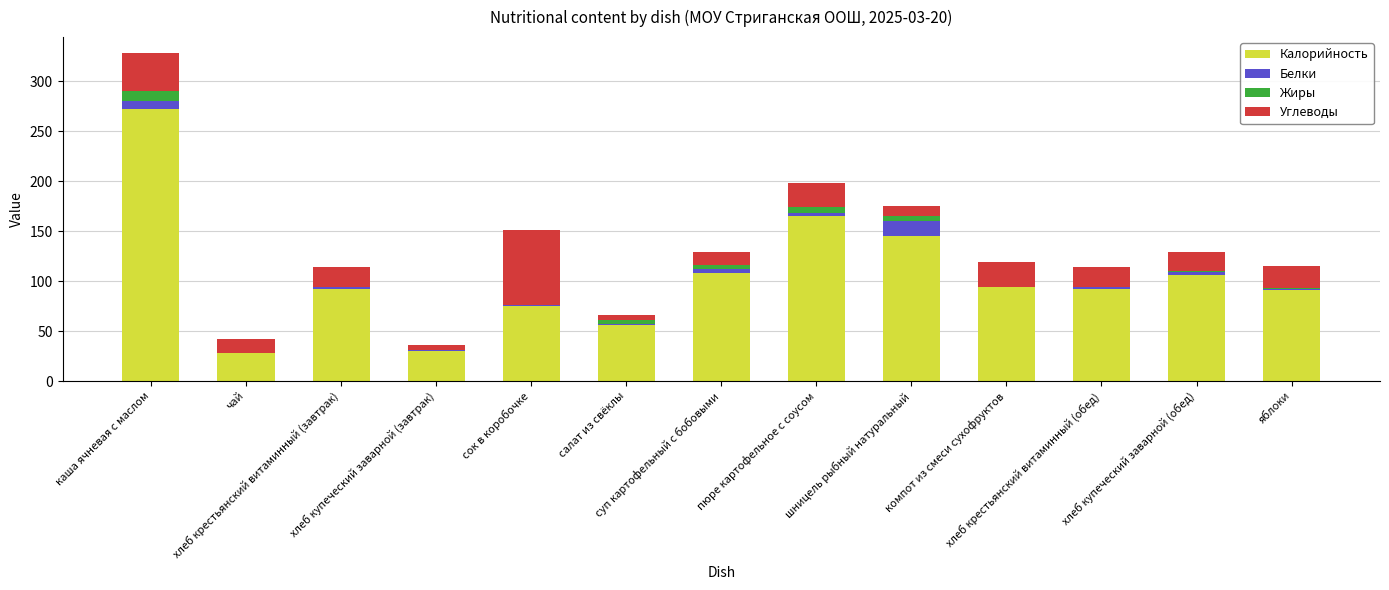

What is the sum of all Калорийность values?

1354.4